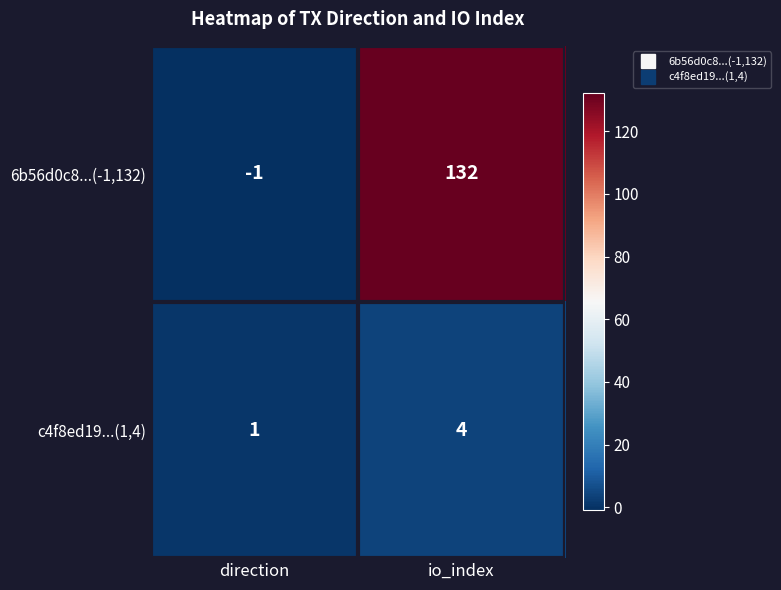

Which series has the widest spread of values?

6b56d0c8...(-1,132)